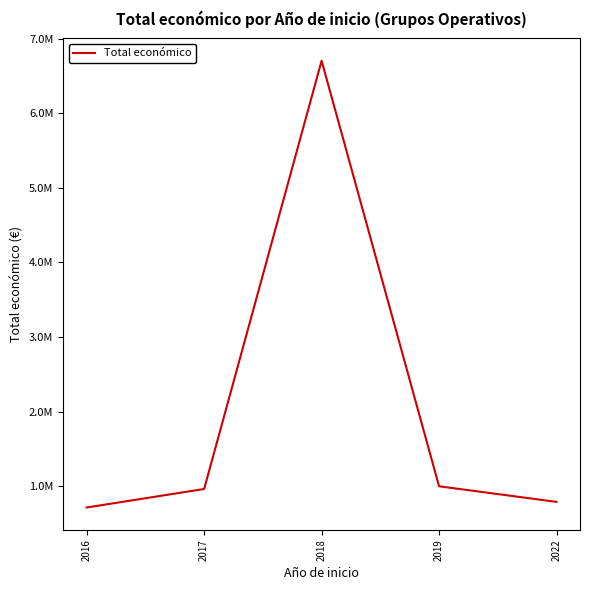

Does the chart display data point markers on the line(s)?

No